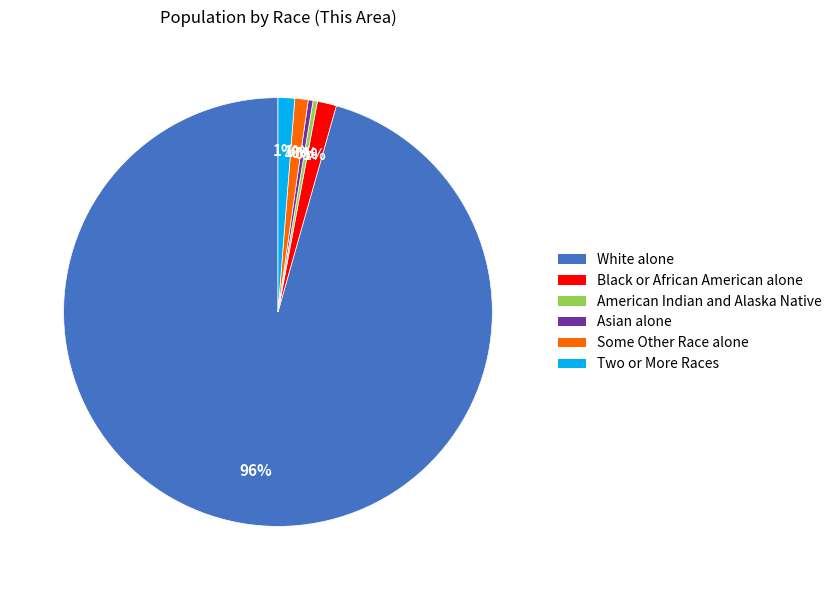

To the nearest percent, what is the average slice percentage?

17%